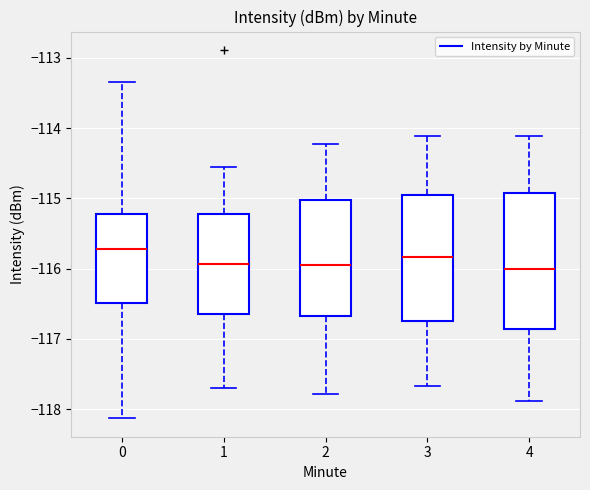

Where is the upper edge of the box at x = 3 on the y-axis? The values are not printed on the chart, so give them approximately, as read against the axis.

-114.9